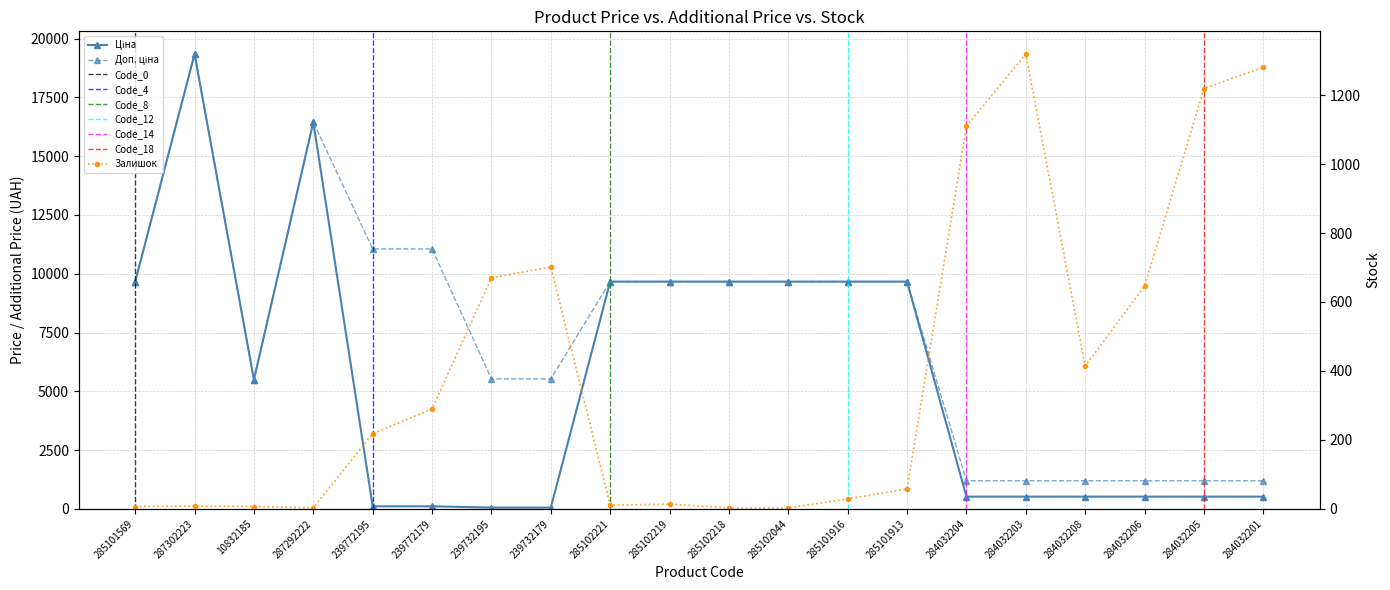

Which series has the widest spread of values?

Ціна